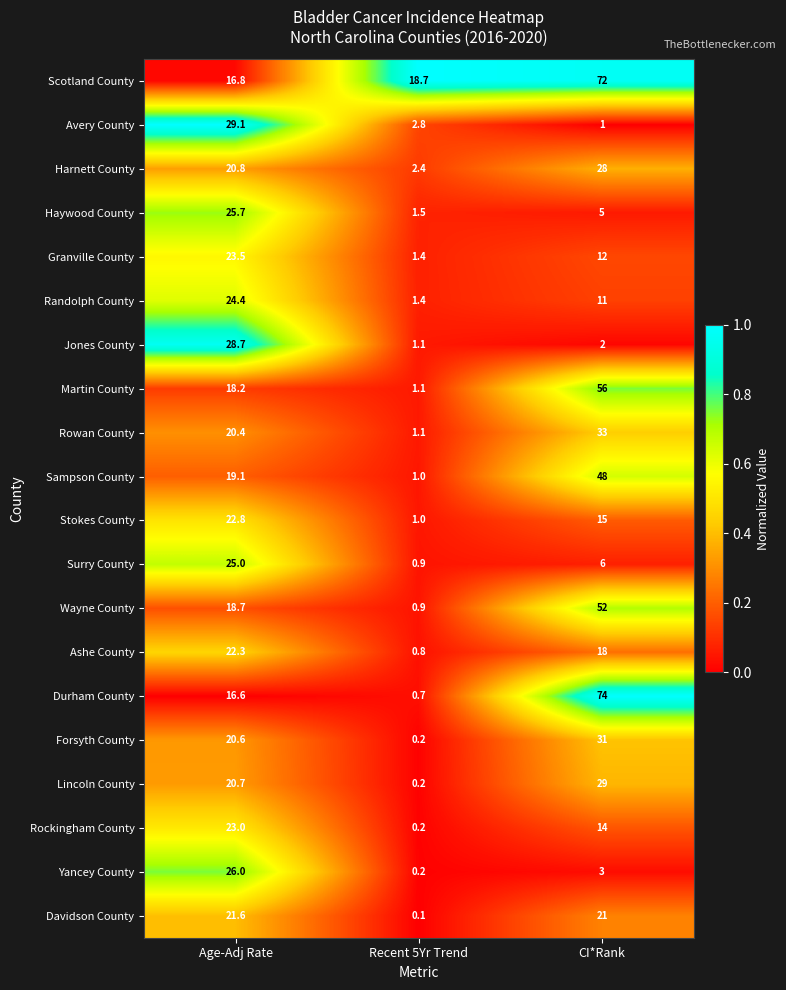

What is the total value across all series at Age-Adj Rate?

444.0